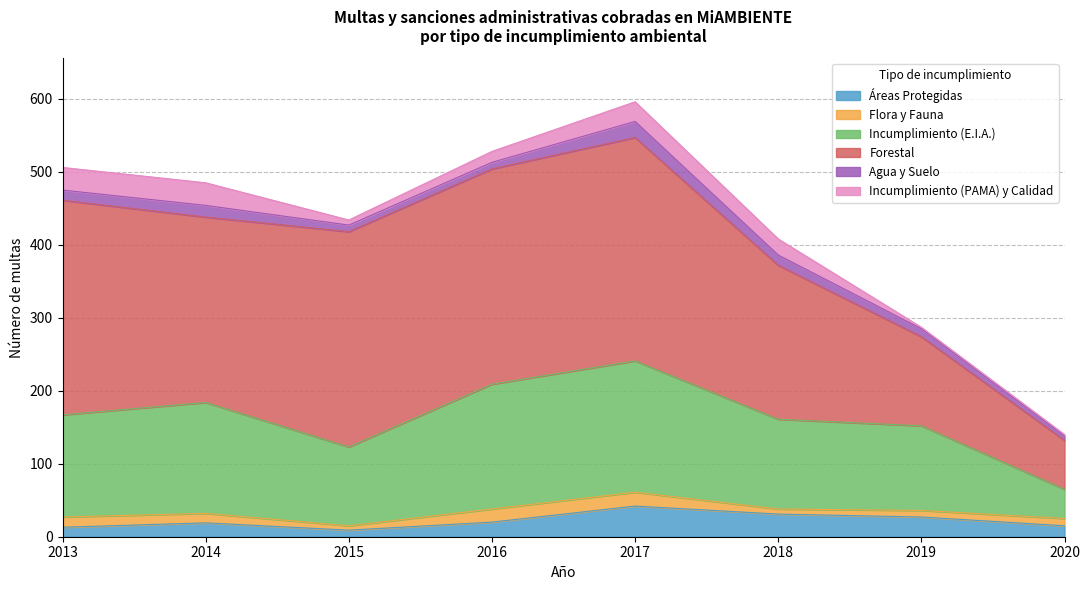

Between 2015 and 2017, which series saw the biggest shift?

Incumplimiento (E.I.A.)